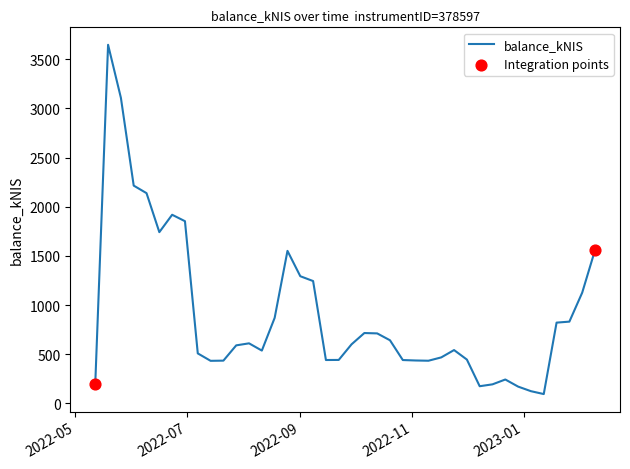

What is the greatest value displayed?

3648.0